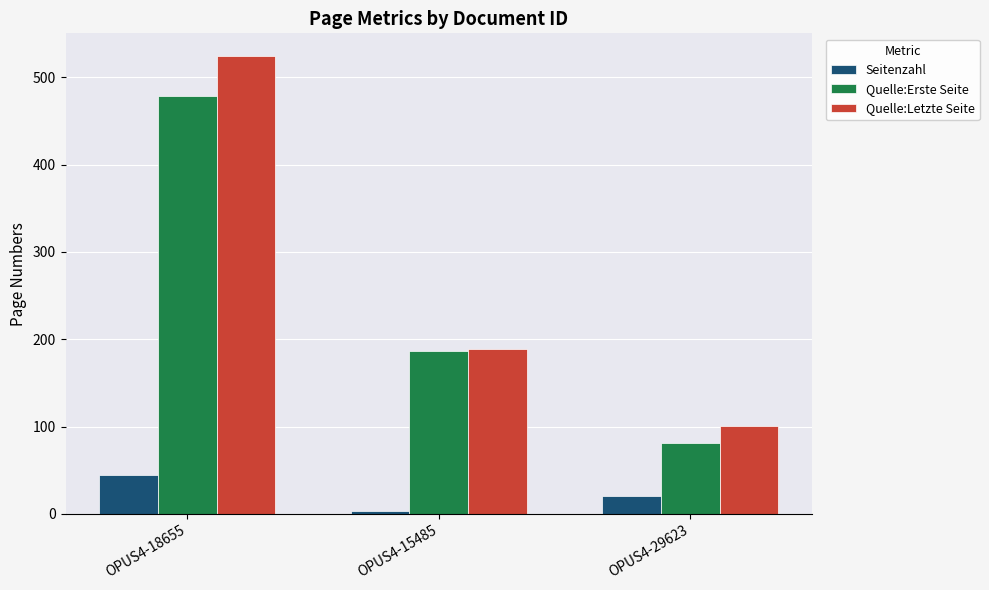

What is the label of the 2nd bar from the right?

OPUS4-15485